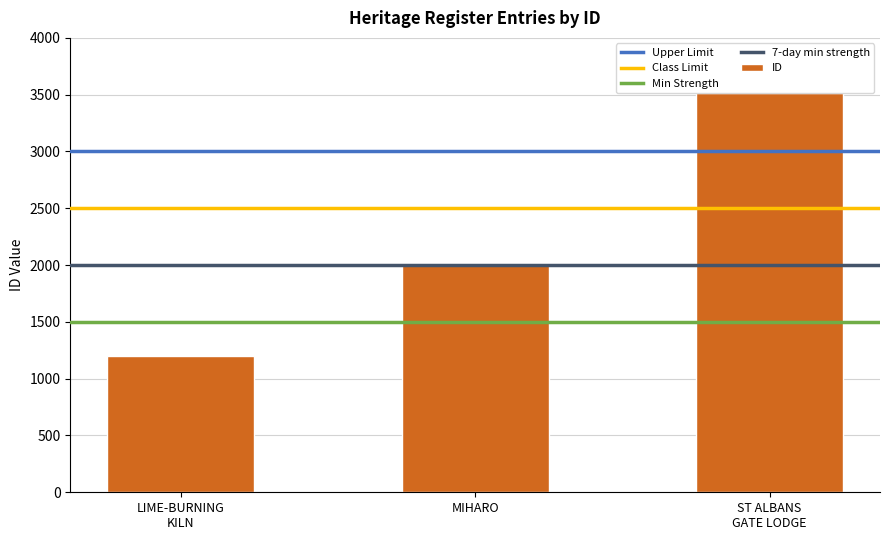

The chart shows a value of 3516 at ST ALBANS GATE LODGE. True or false?

True